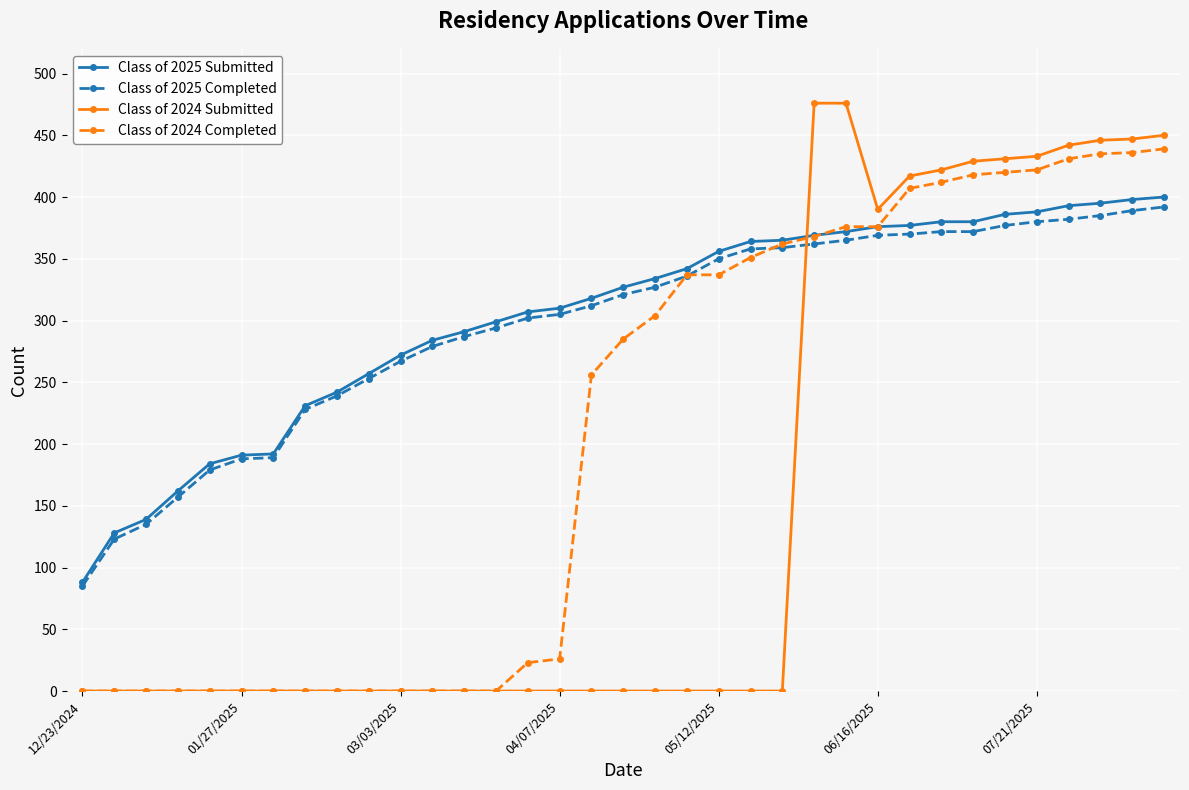

What is the value of the Class of 2025 Submitted point at the 9th from the left?

242